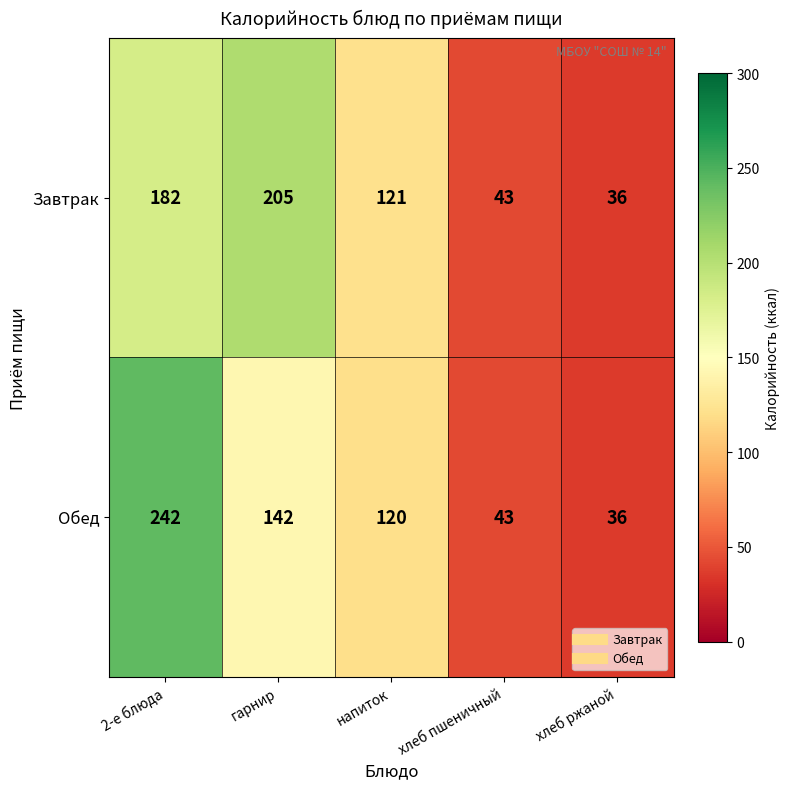

Reading right to left, list all the values displayed in this chart.

Завтрак: 36	43	121	205	182
Обед: 36	43	120	142	242